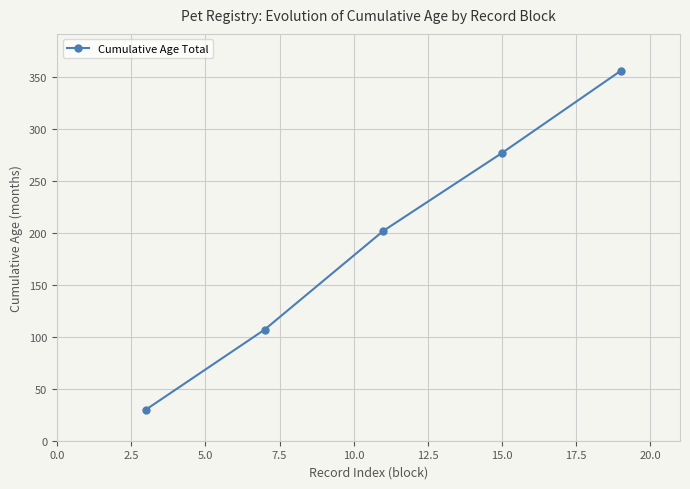

What is the greatest value displayed?

356